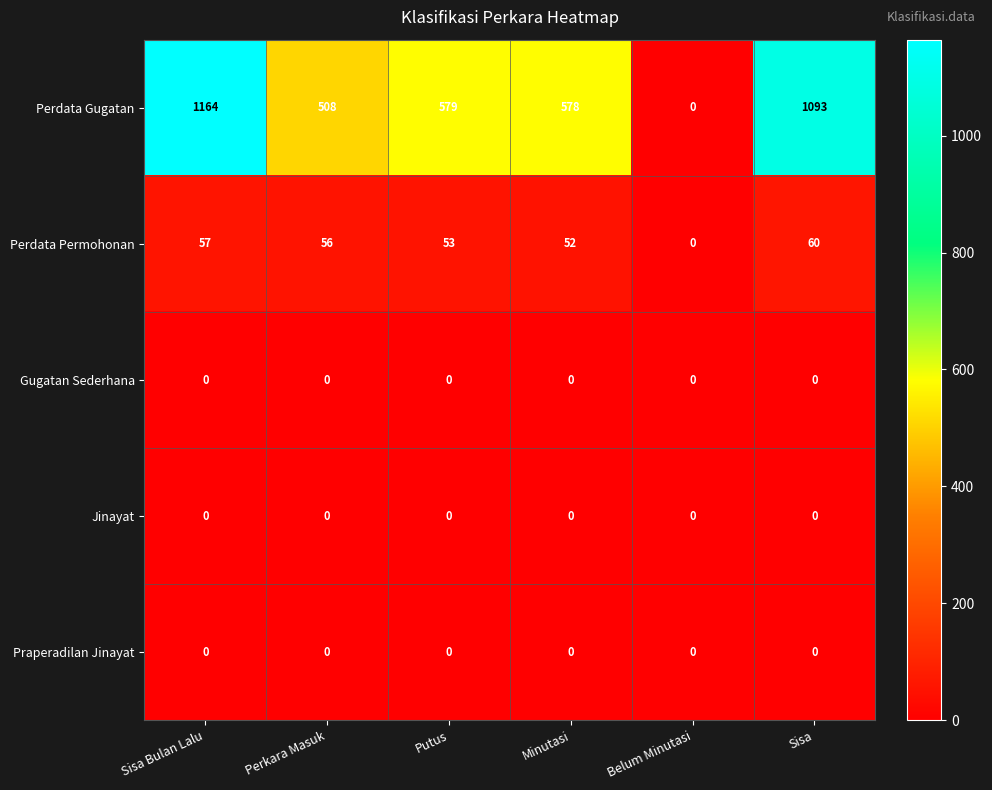

The Perdata Permohonan series shows 34 at Belum Minutasi. True or false?

False